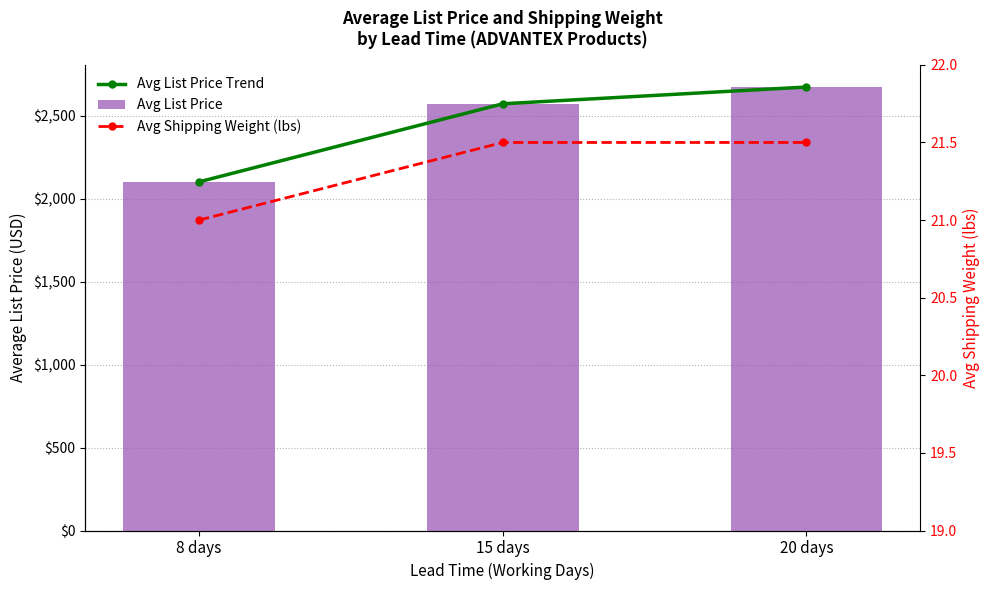

The value of Avg List Price at 8 days is 2102.0. True or false?

True